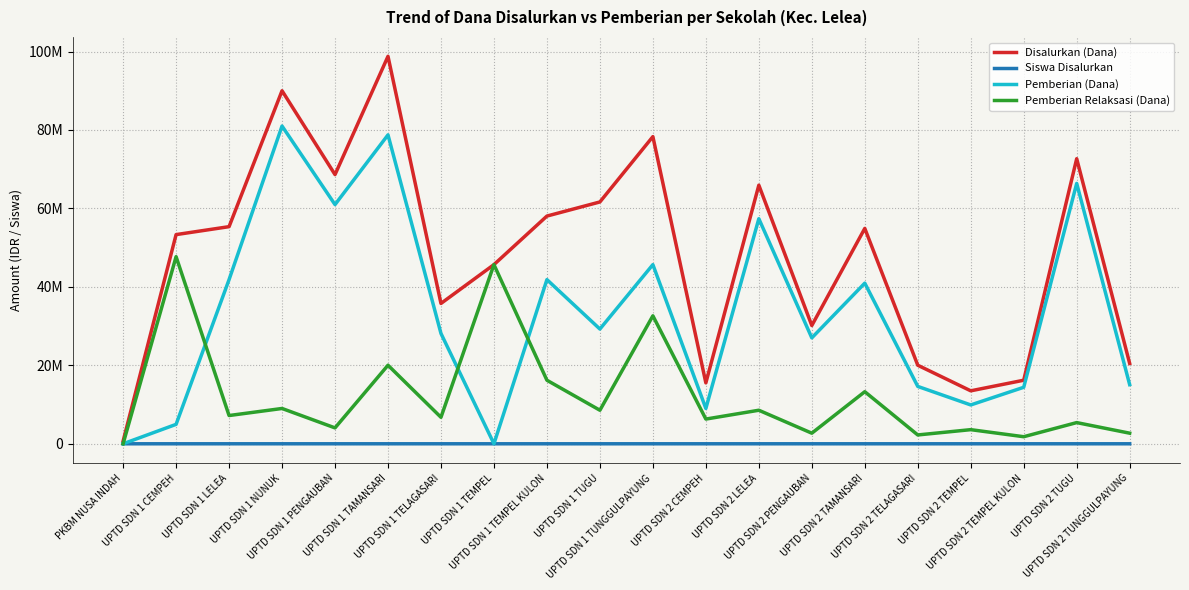

At which category does Pemberian Relaksasi (Dana) reach its first local valley?

UPTD SDN 1 LELEA